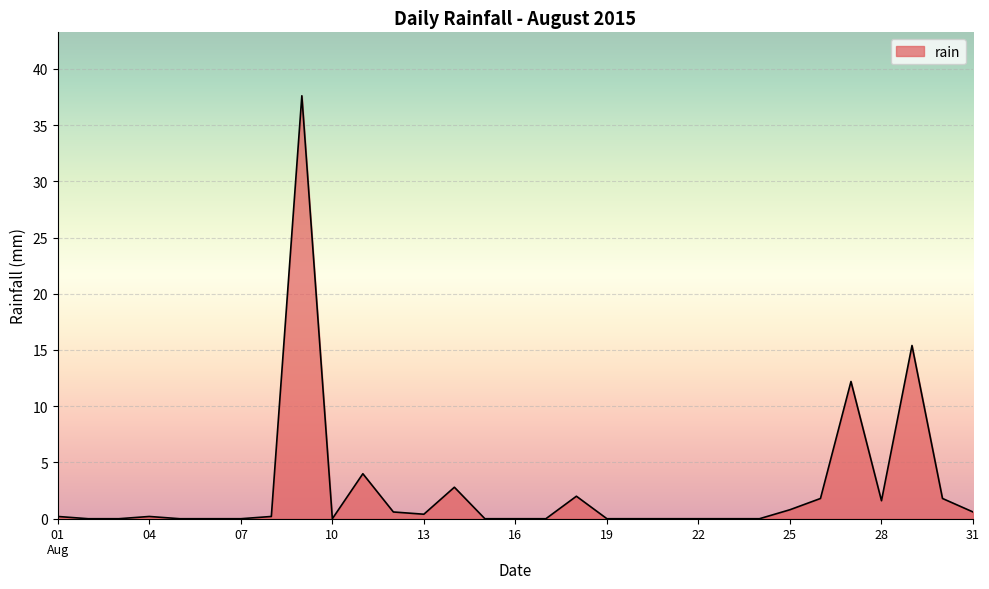

What is the maximum value shown in the chart?

37.6